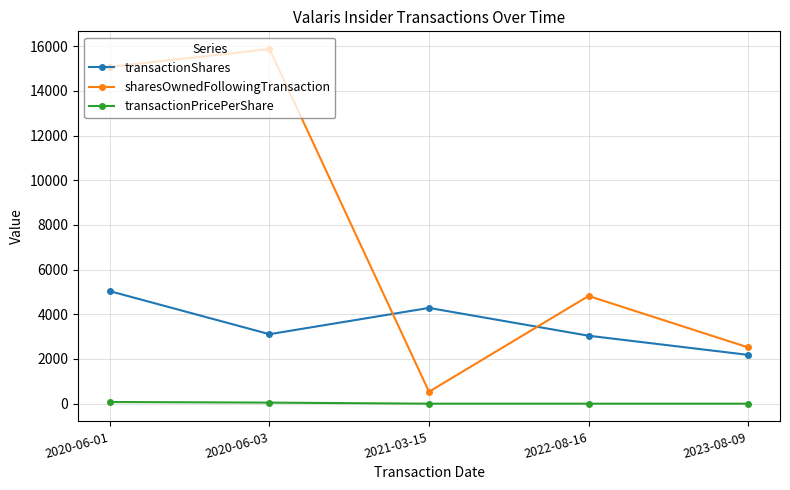

How many data points in transactionShares are less than 3109?

2